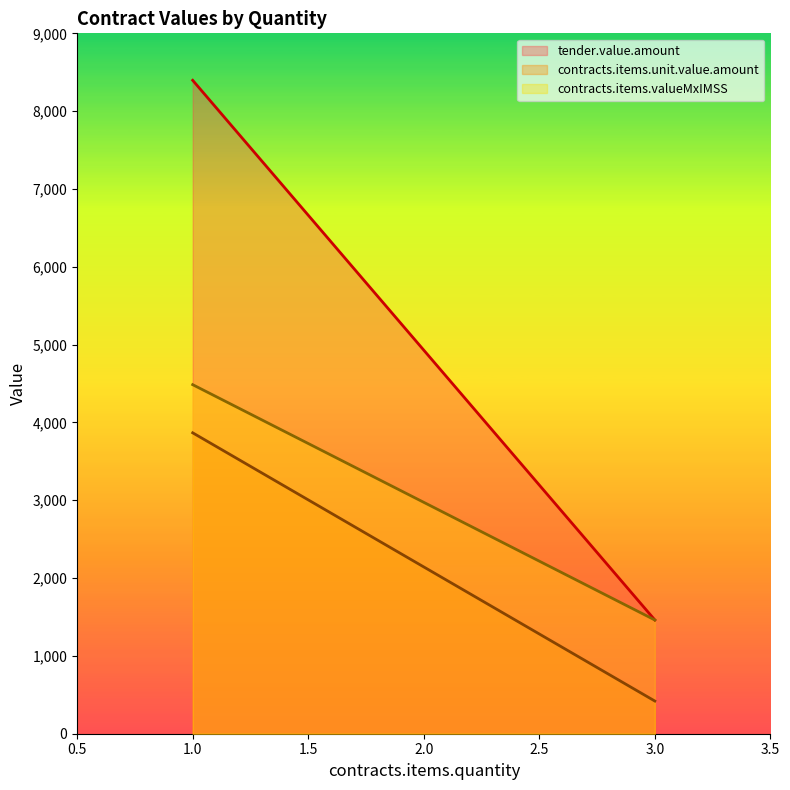

At 3, list the series in order from largest to smallest.

contracts.items.unit.value.amount, contracts.items.valueMxIMSS, tender.value.amount